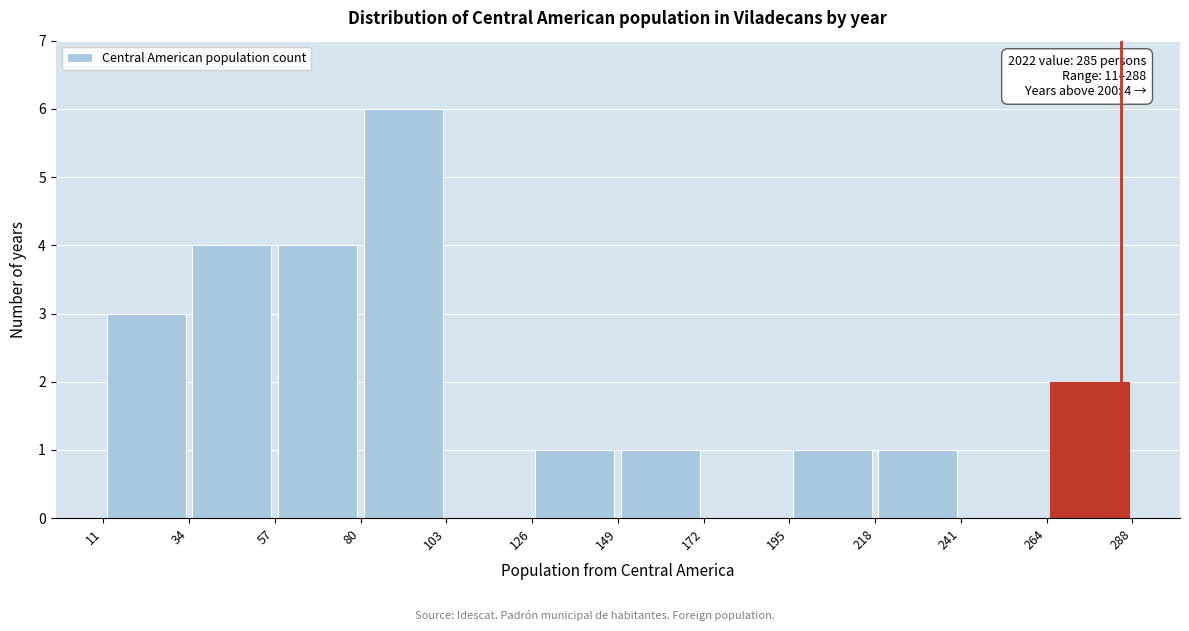

Which range on the x-axis has the tallest bar?

80 to 103